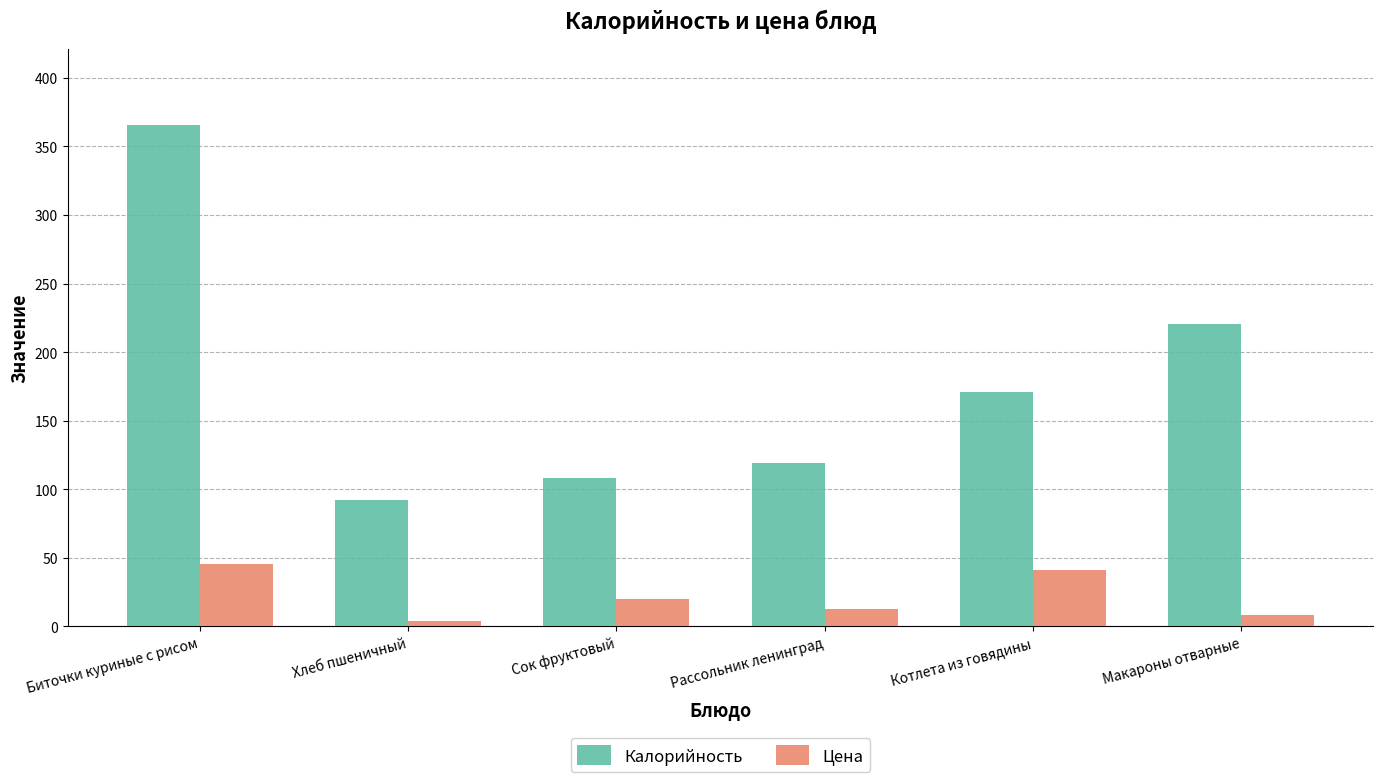

What is the sum of the Калорийность values at Хлеб пшеничный and Рассольник ленинград?

210.9